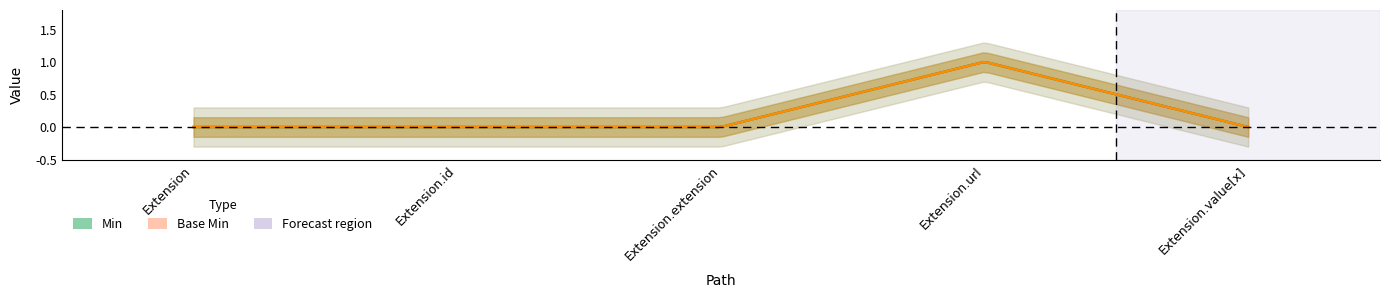

Reading left to right, transcribe all the data shown in this chart.

Min: 0	0	0	1	0
Base Min: 0	0	0	1	0